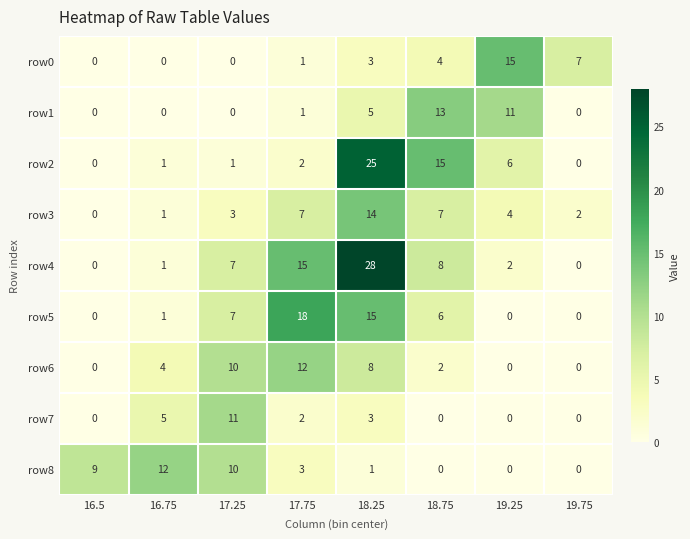

Between 16.5 and 18.25, which series saw the biggest shift?

row4